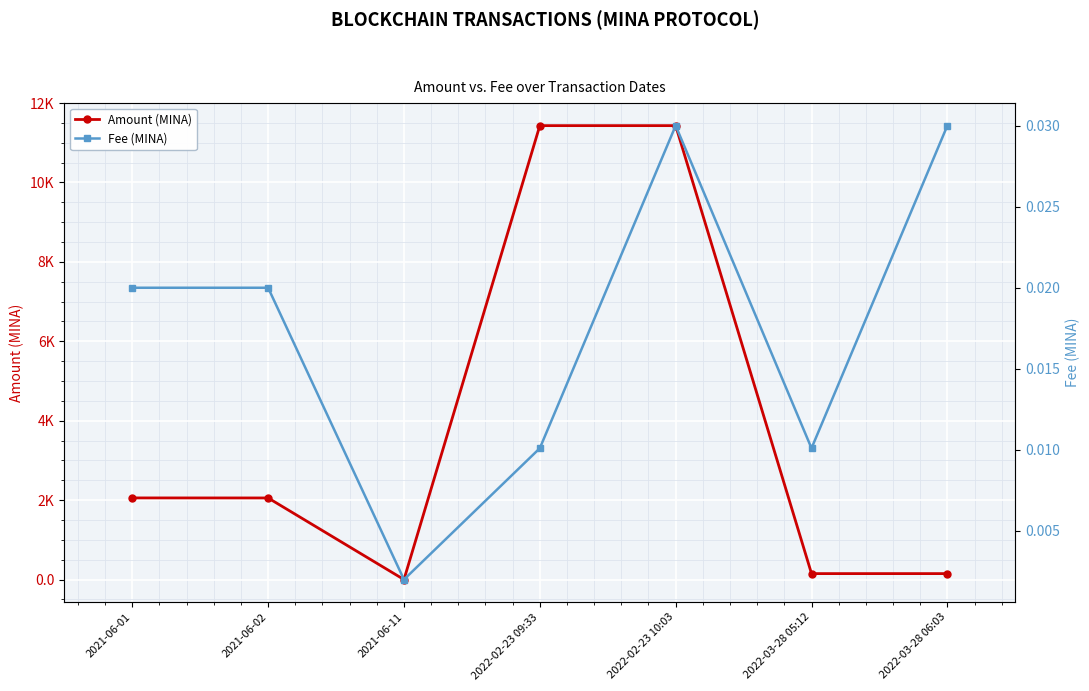

At how many categories does at least one series exceed 9804?

2